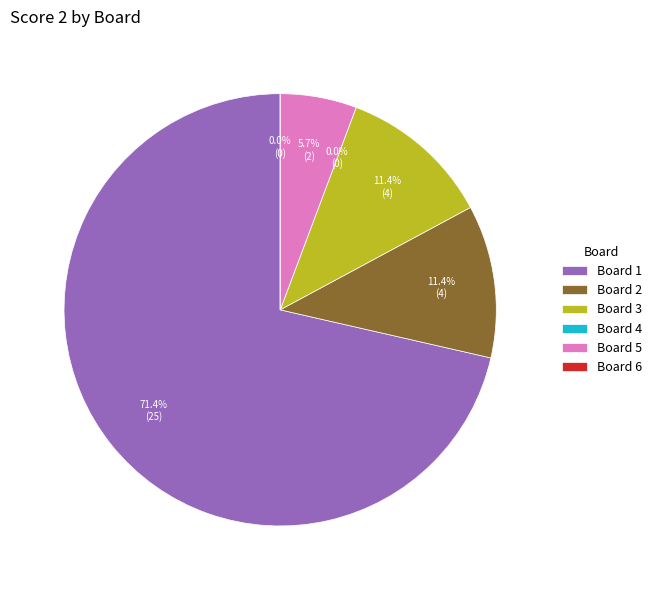

The Board 4 slice represents 7% of the pie. True or false?

False